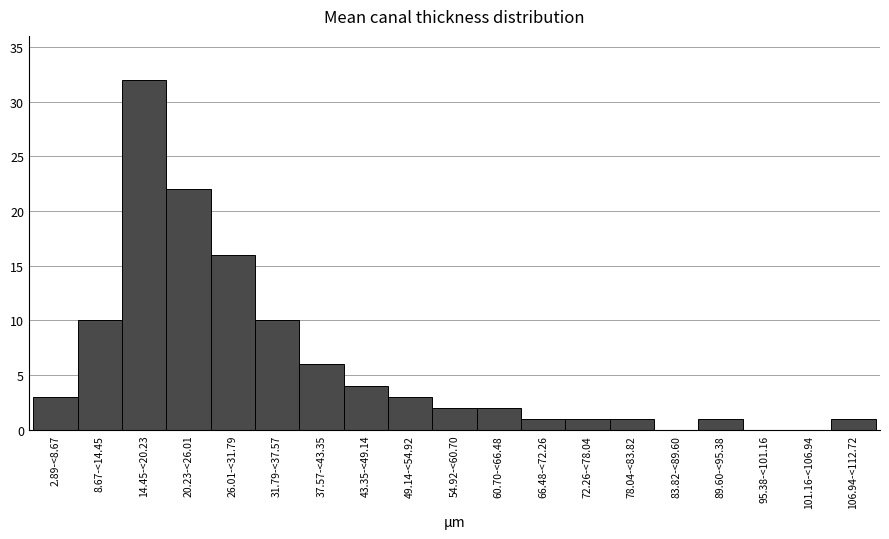

Reading right to left, extract all data points from this chart.

106.94-<112.72=1	101.16-<106.94=0	95.38-<101.16=0	89.60-<95.38=1	83.82-<89.60=0	78.04-<83.82=1	72.26-<78.04=1	66.48-<72.26=1	60.70-<66.48=2	54.92-<60.70=2	49.14-<54.92=3	43.35-<49.14=4	37.57-<43.35=6	31.79-<37.57=10	26.01-<31.79=16	20.23-<26.01=22	14.45-<20.23=32	8.67-<14.45=10	2.89-<8.67=3